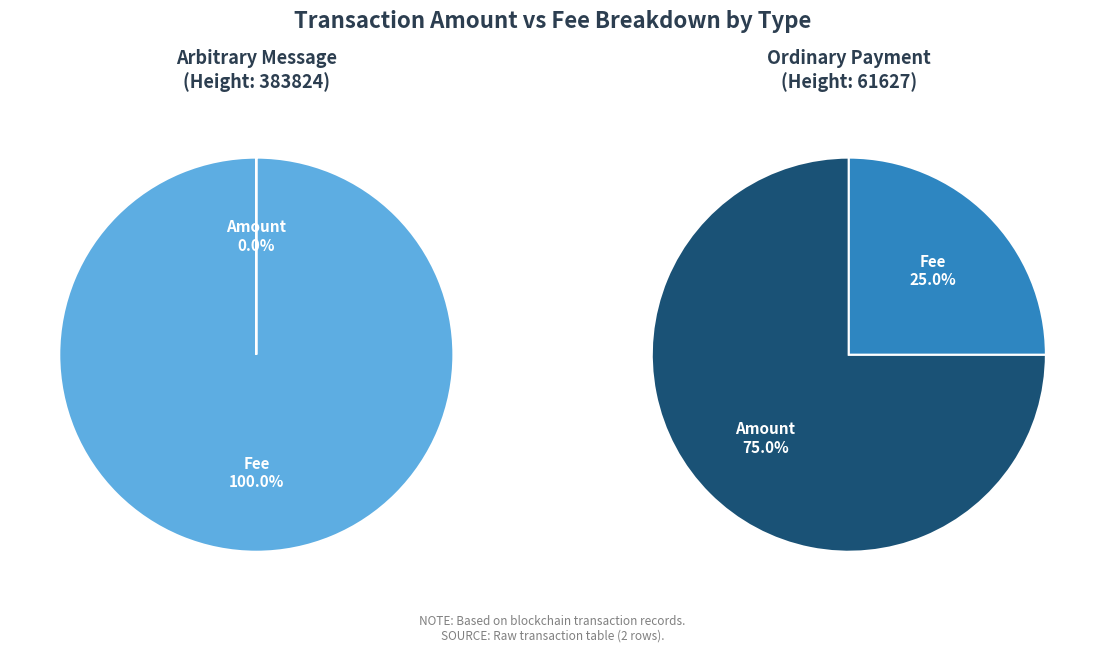

What is the smallest slice in the pie chart?

Arbitrary Message